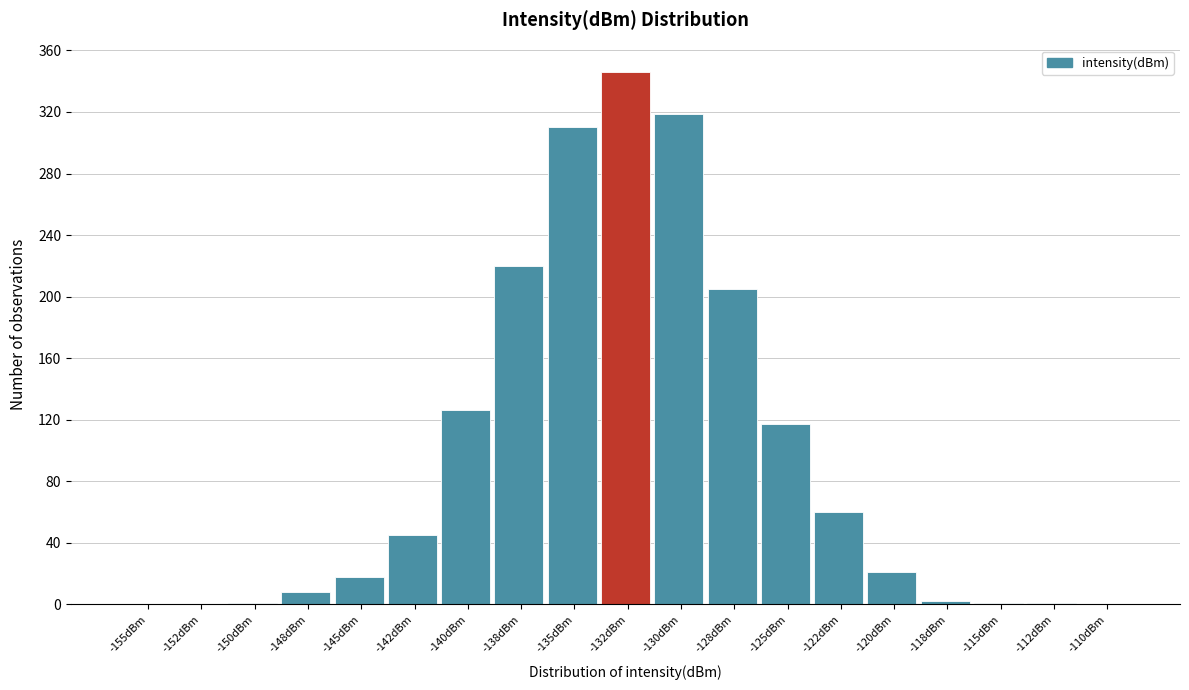

At which label is the value closest to 173?

-128dBm